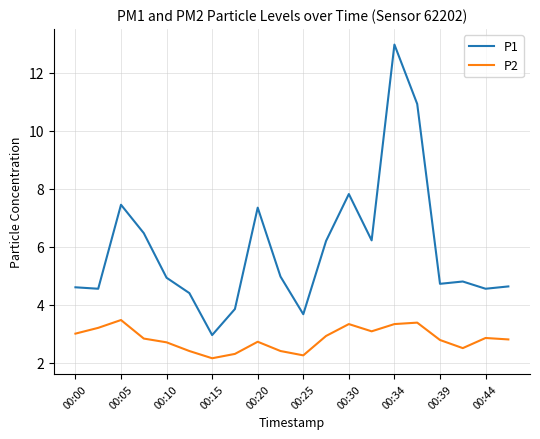

True or false: P2 and P1 cross at least once.

False